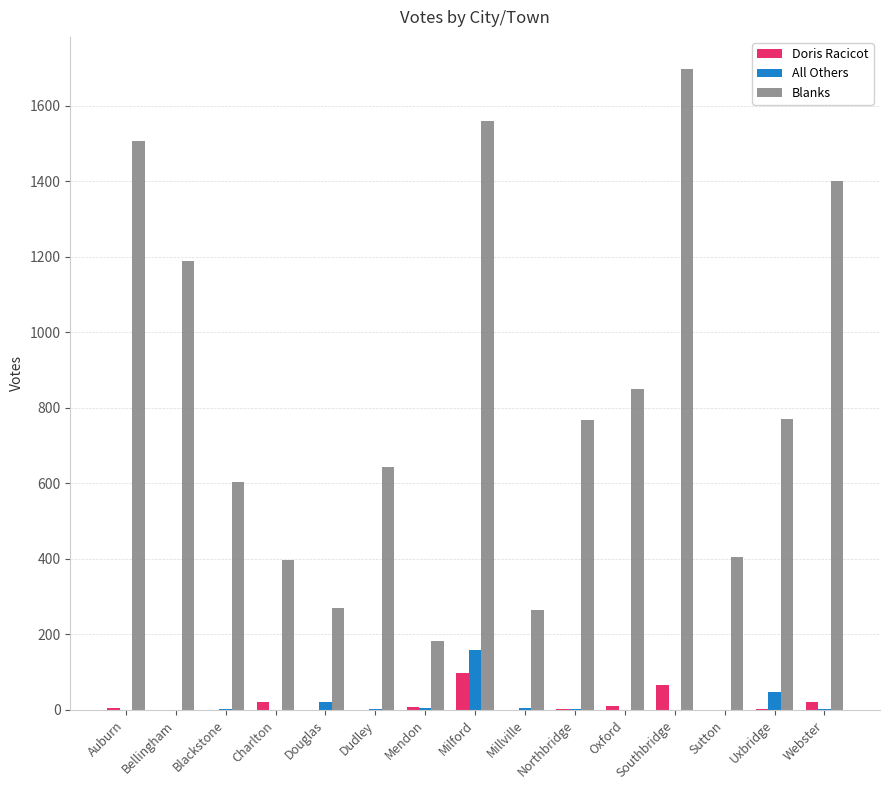

What is the difference between the Blanks values at Blackstone and Bellingham?

585